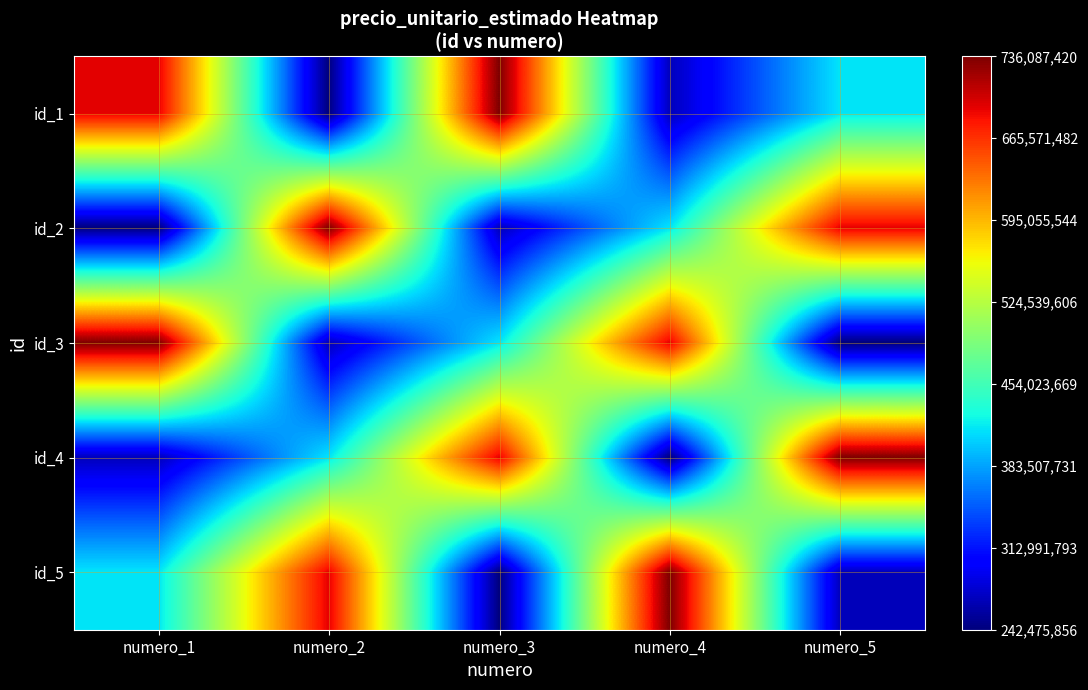

How many data points does each series have?

5